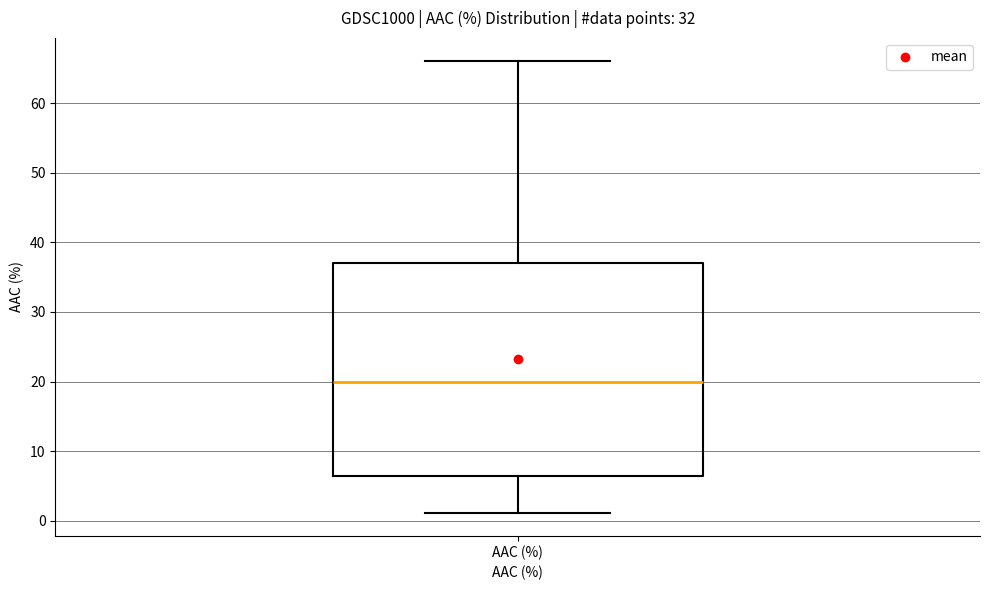

Transcribe this box plot: give where the median line is, the range the box spans, and where the two whiskers end, as read against the y-axis. The values are not printed on the chart, so give them approximately, as read against the axis.

median 20, box 6 to 37, whiskers 1 to 66